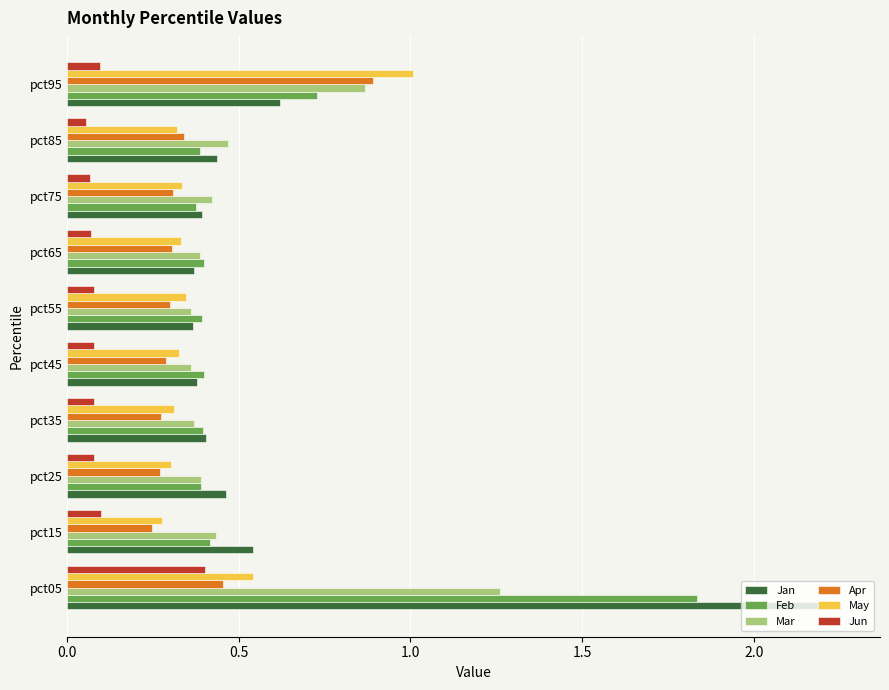

Which category has the highest value in the Apr series?

pct95